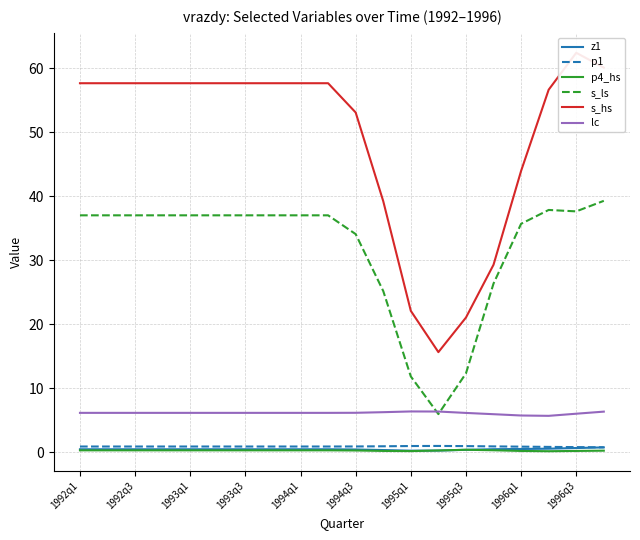

Which series ends up on top after the final intersection of s_ls and lc?

s_ls